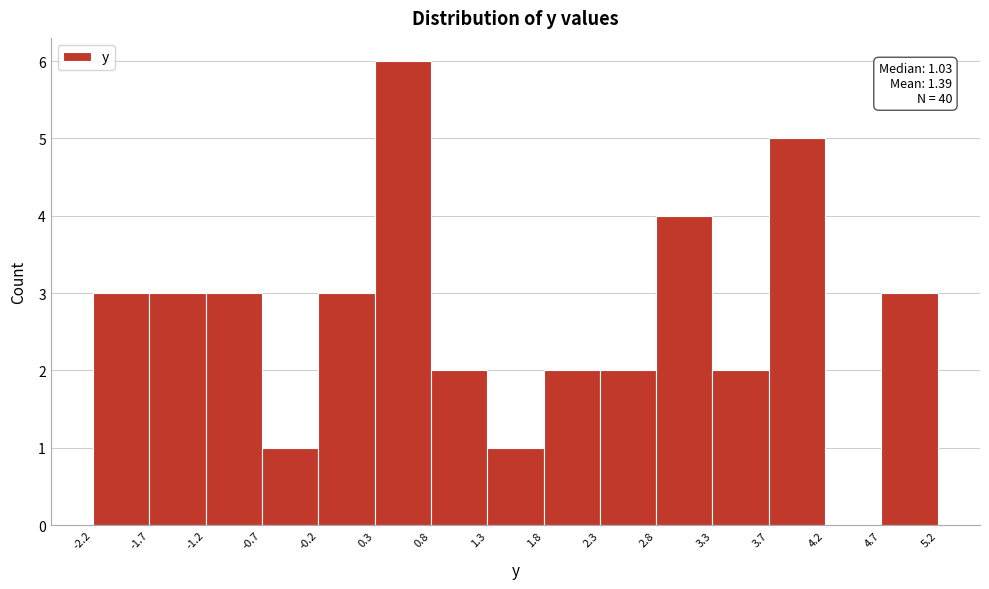

Which range on the x-axis has the tallest bar?

0.3 to 0.8